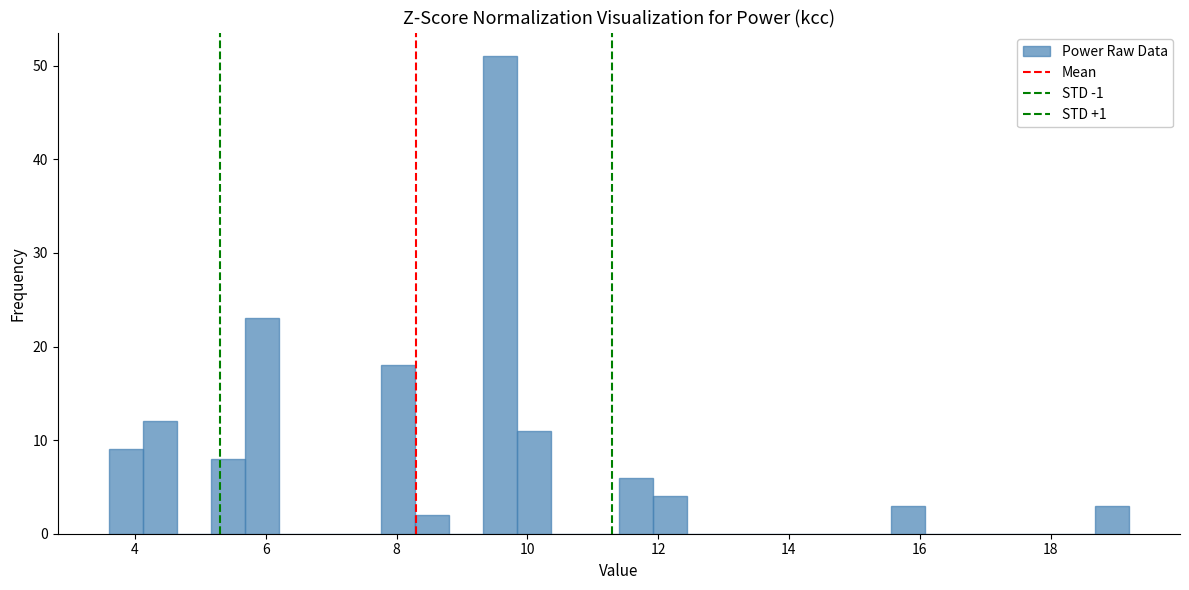

Around what value on the x-axis is the tallest bar? Give the approximate position of its centre, as read against the axis.

9.6